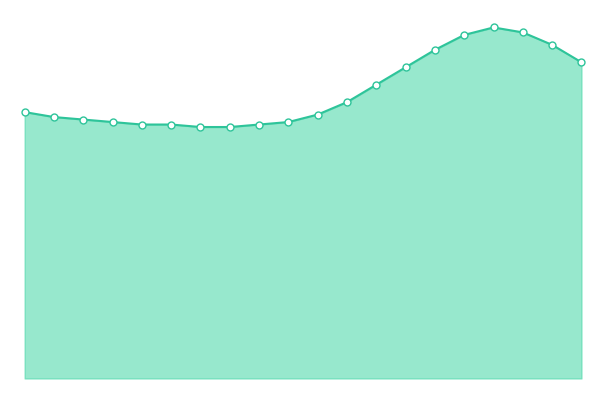

How many points are higher than both their immediate neighbors (excluding endpoints)?

1